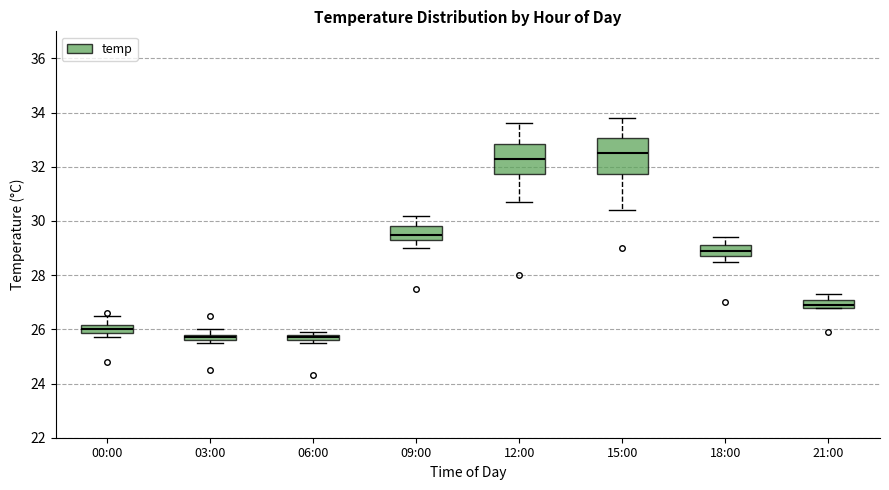

Where is the upper edge of the box for 21:00 on the y-axis? The values are not printed on the chart, so give them approximately, as read against the axis.

27.2